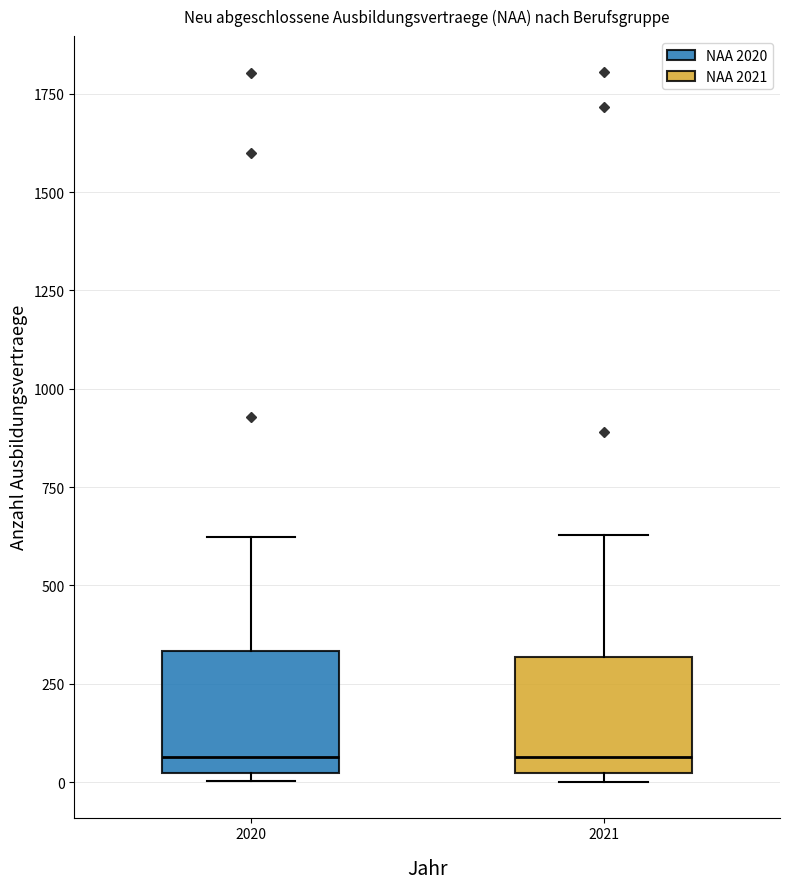

Reading left to right, transcribe this box plot: for each box, give where its median line is, the range the box spans, and where its two whiskers end, as read against the y-axis. The values are not printed on the chart, so give them approximately, as read against the axis.

2020: median 50, box 0 to 350, whiskers 0 (just below the box's lower edge) to 600
2021: median 50, box 0 to 300, whiskers 0 (just below the box's lower edge) to 650